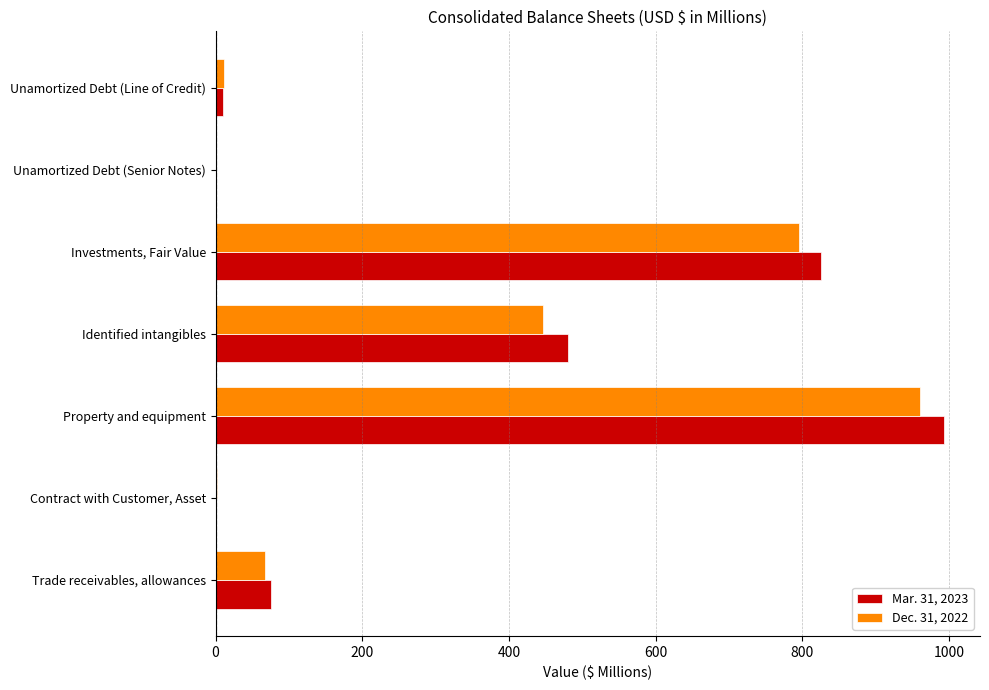

Is it true that Mar. 31, 2023 equals 241.1 at Identified intangibles?

False